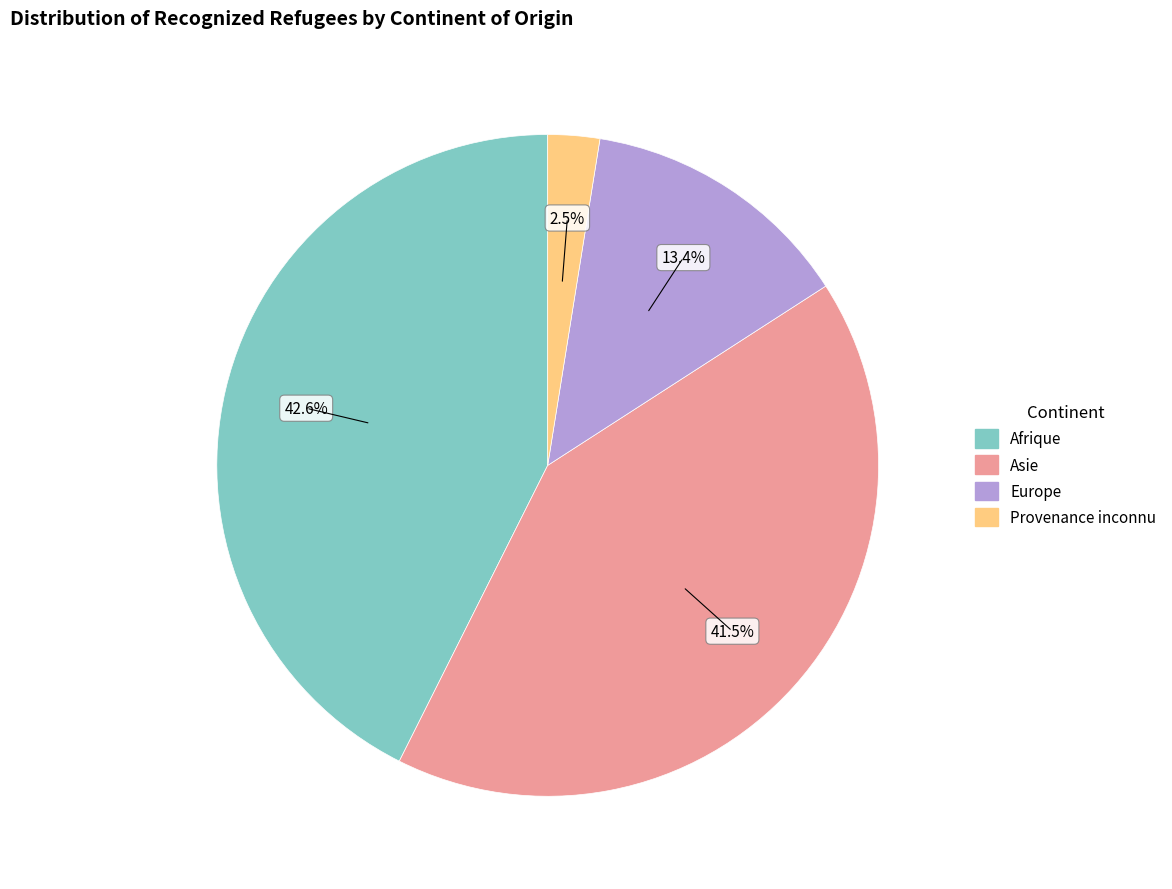

Rank the categories by value from highest to lowest.

Afrique, Asie, Europe, Provenance inconnu